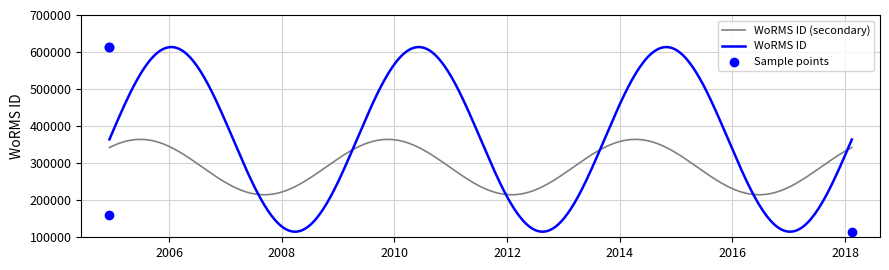

What is the highest value of the WoRMS ID (secondary) series?

364248.6